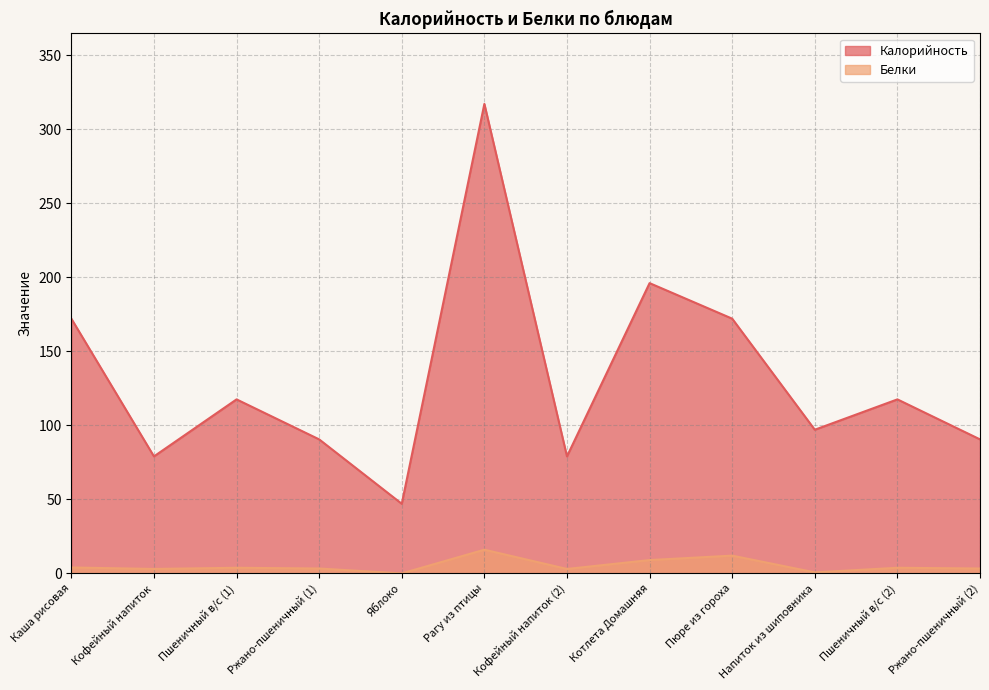

Does the chart display data point markers on the line(s)?

No